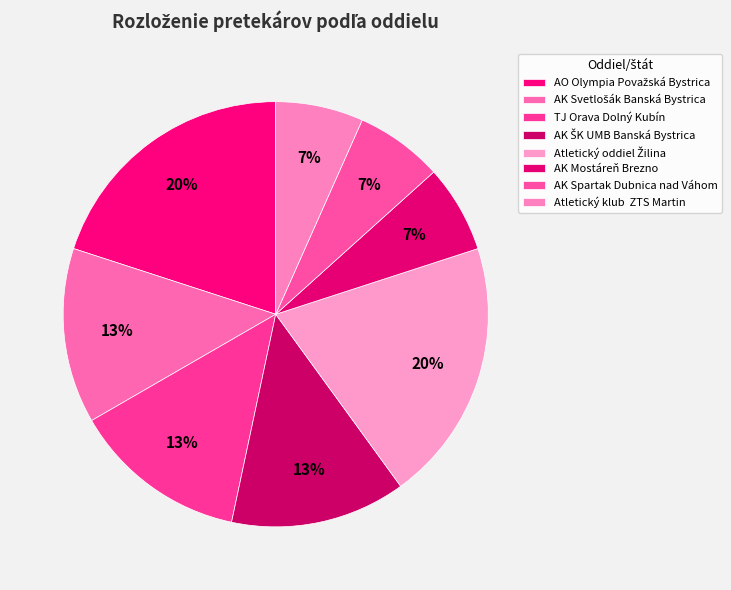

Count the number of slices in the pie.

8